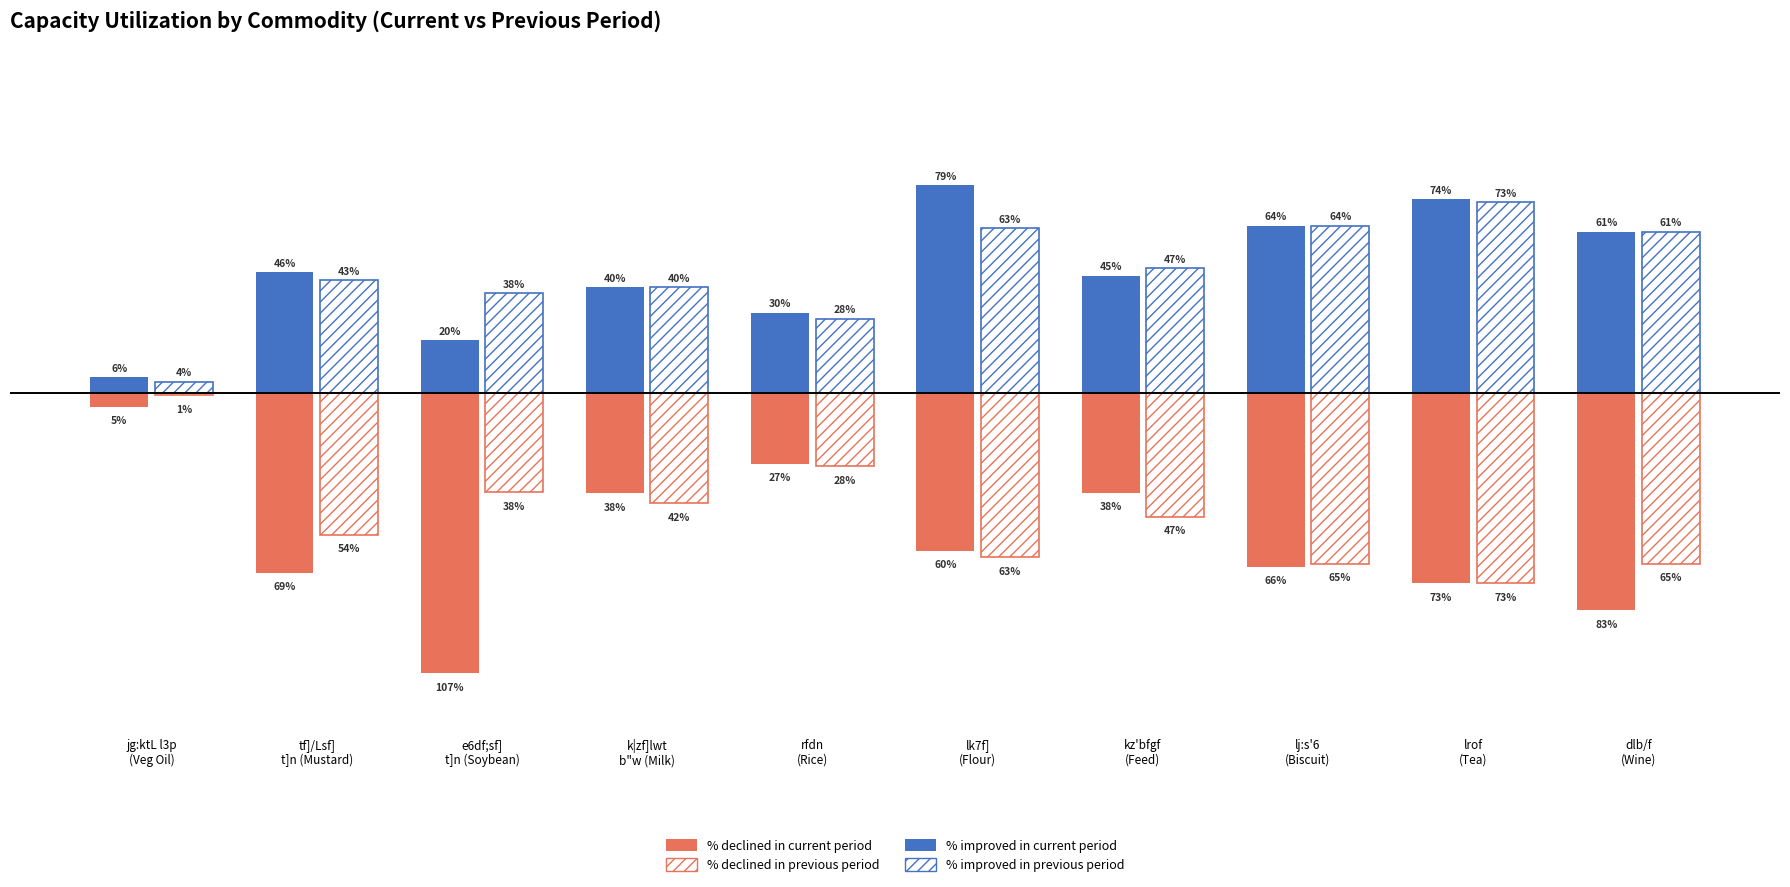

Between e6df;sf]
t]n (Soybean) and lk7f]
(Flour), which is larger?

lk7f]
(Flour)